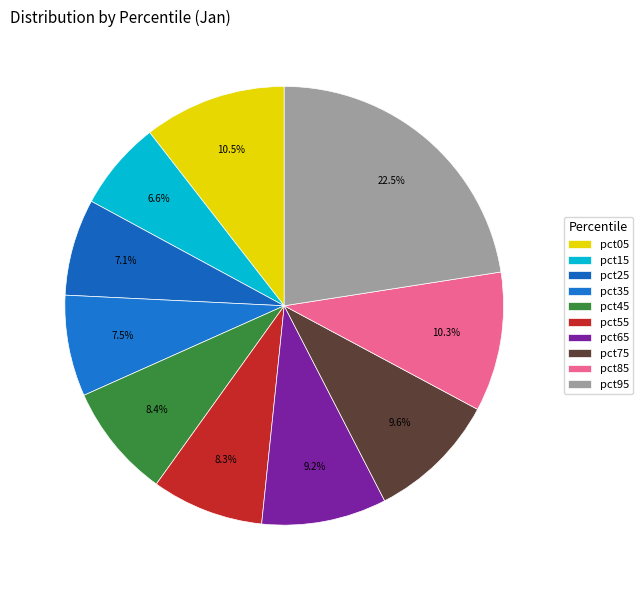

Is there any slice that represents more than half of the pie?

No